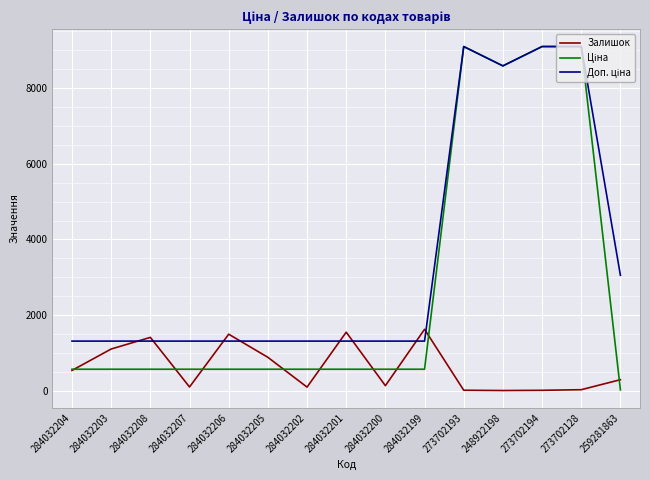

What position from the left is 284032201?

8